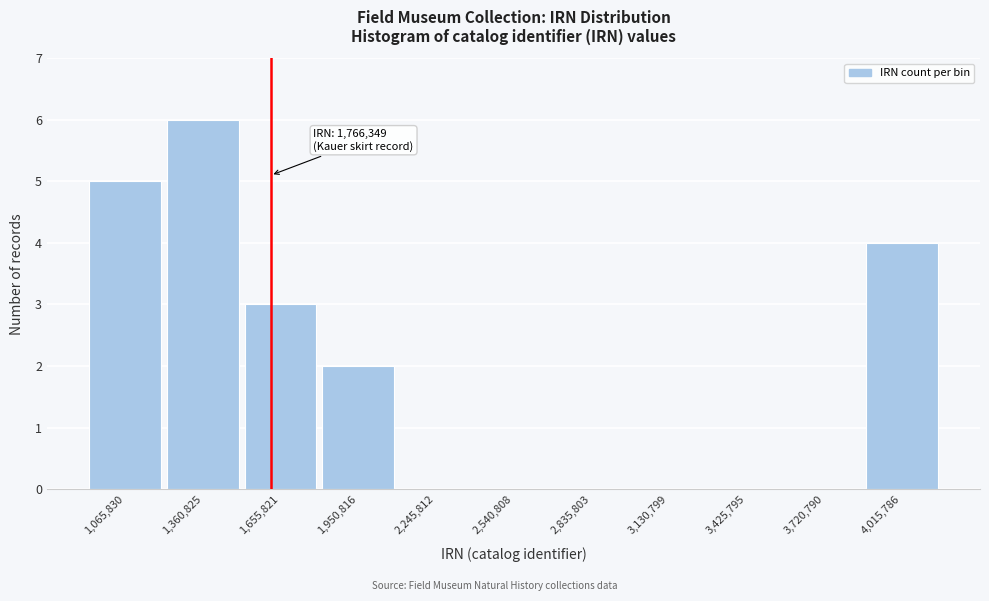

Reading left to right, extract all data points from this chart.

1,065,830=5	1,360,825=6	1,655,821=3	1,950,816=2	2,245,812=0	2,540,808=0	2,835,803=0	3,130,799=0	3,425,795=0	3,720,790=0	4,015,786=4